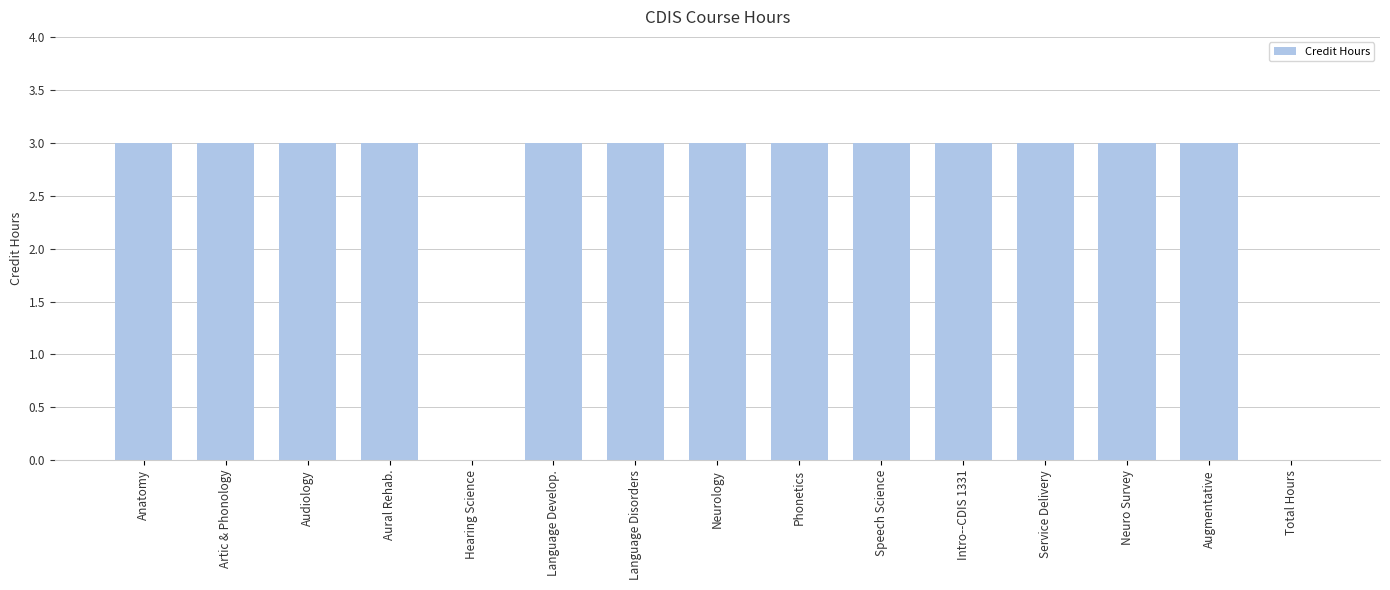

What is the approximate value at Neuro Survey?

3